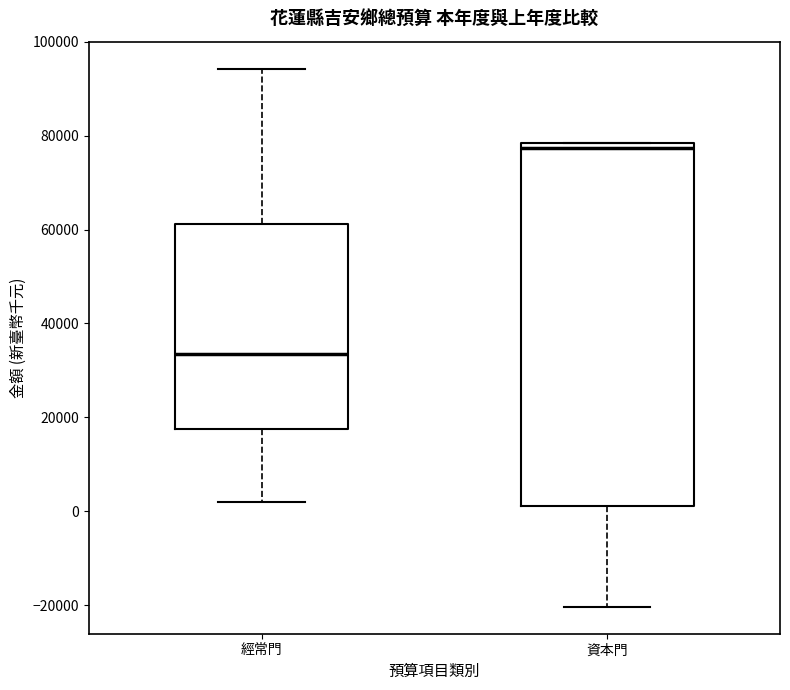

Where is the upper edge of the box for 資本門 on the y-axis? The values are not printed on the chart, so give them approximately, as read against the axis.

78000